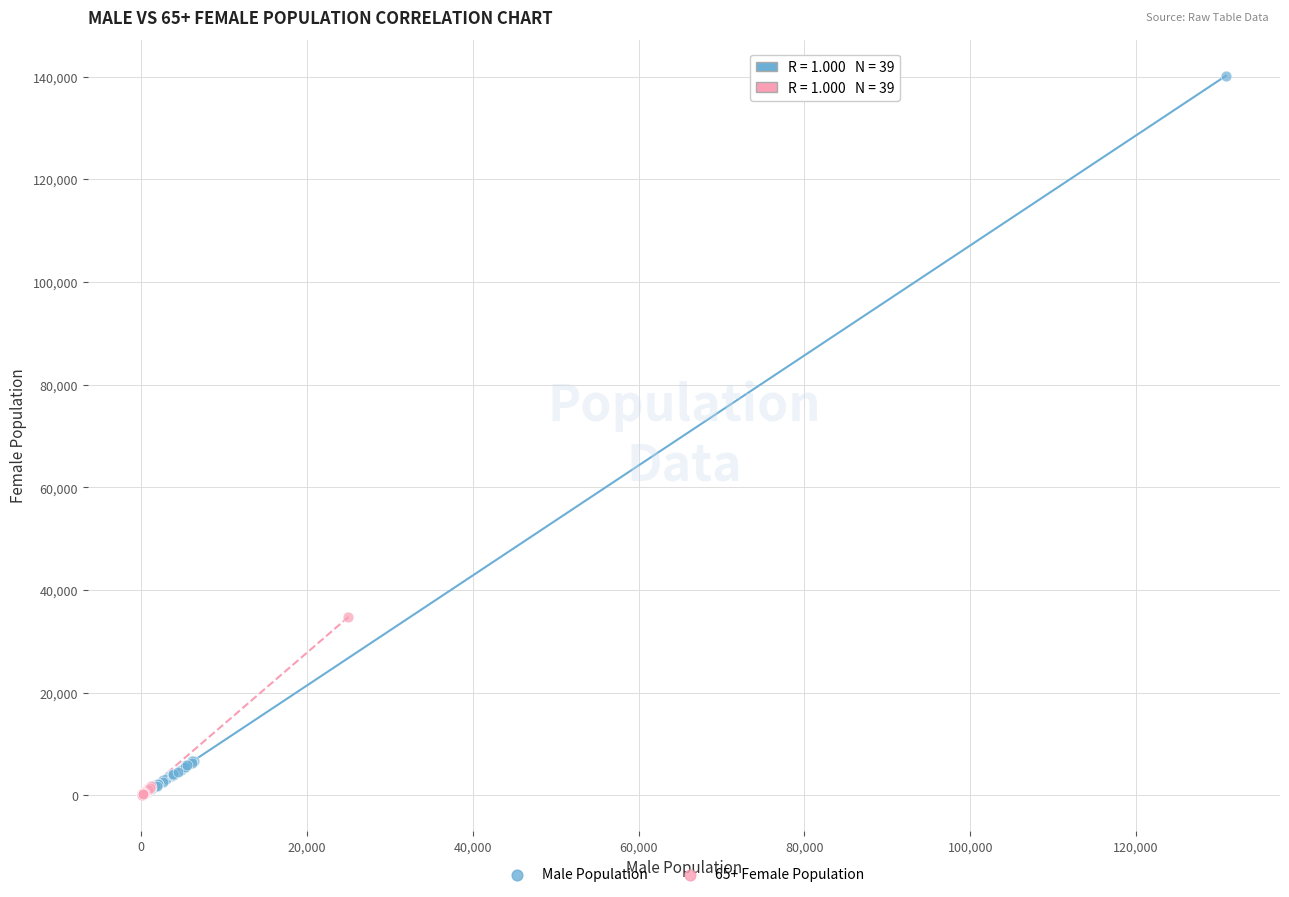

What are all the series names shown in the legend?

Male Population, 65+ Female Population